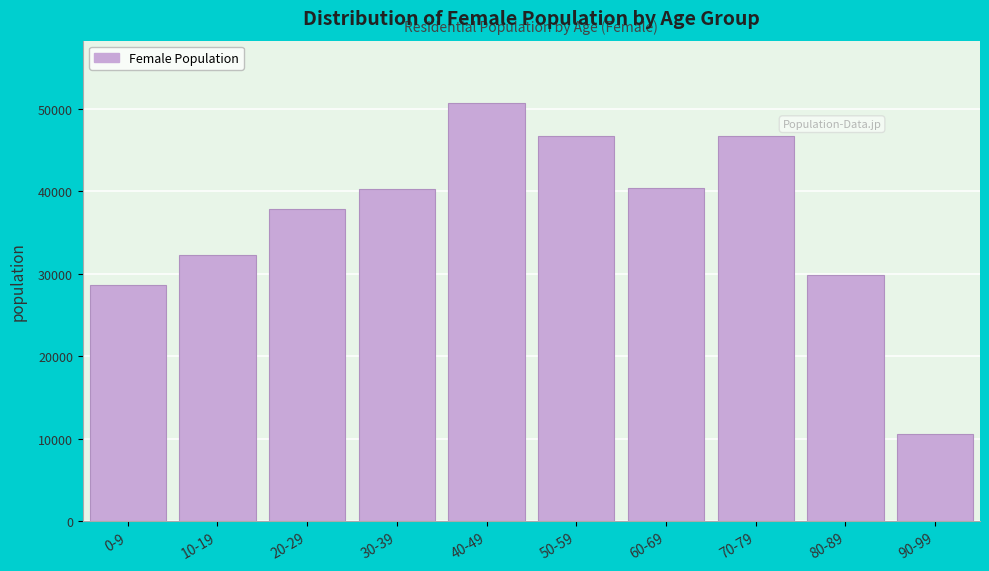

The value at 10-19 is 53345. True or false?

False